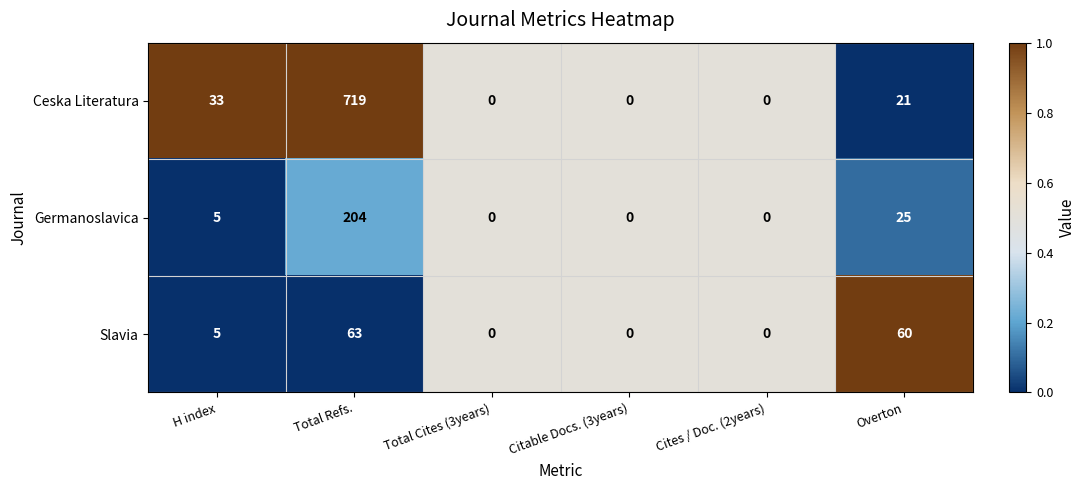

The value of Slavia at Cites / Doc. (2years) is -19. True or false?

False